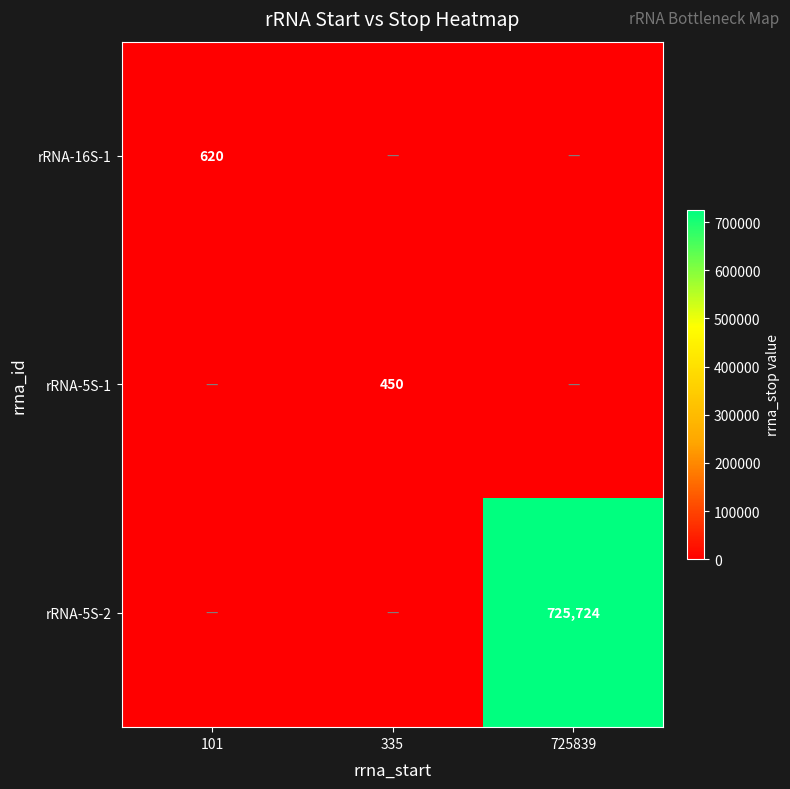

The value of rRNA-5S-1 at 335 is 273. True or false?

False